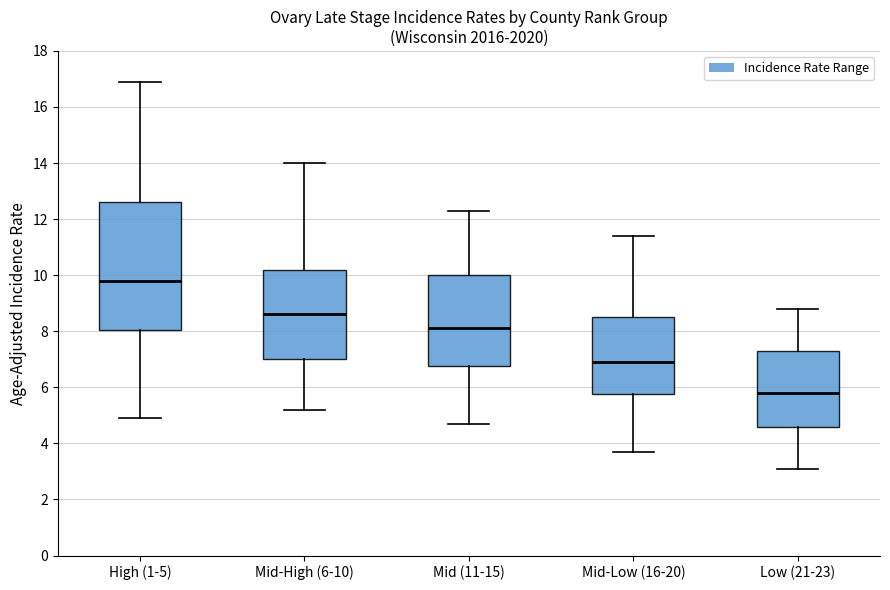

Which box is the tallest, from its lower edge to its upper edge?

High (1-5)